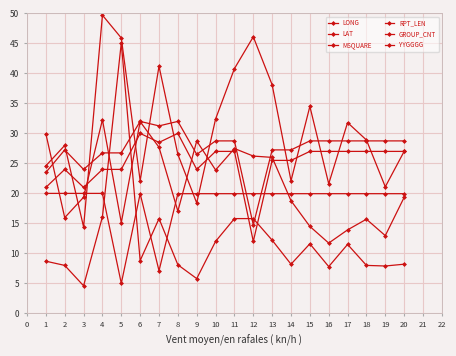

True or false: LONG has a value of 26.9 at 2.

False